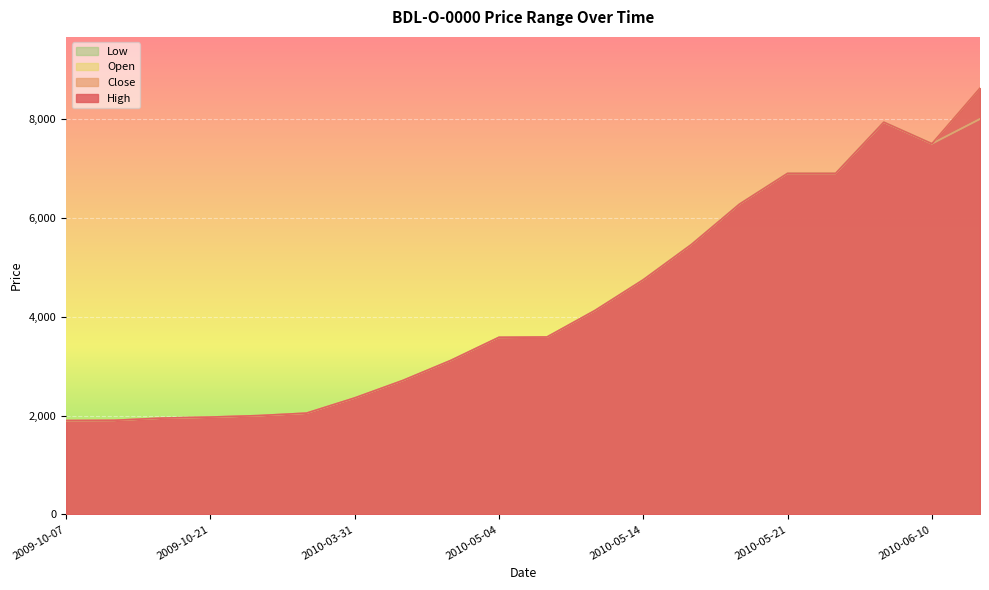

True or false: Low and Open intersect in this chart.

False